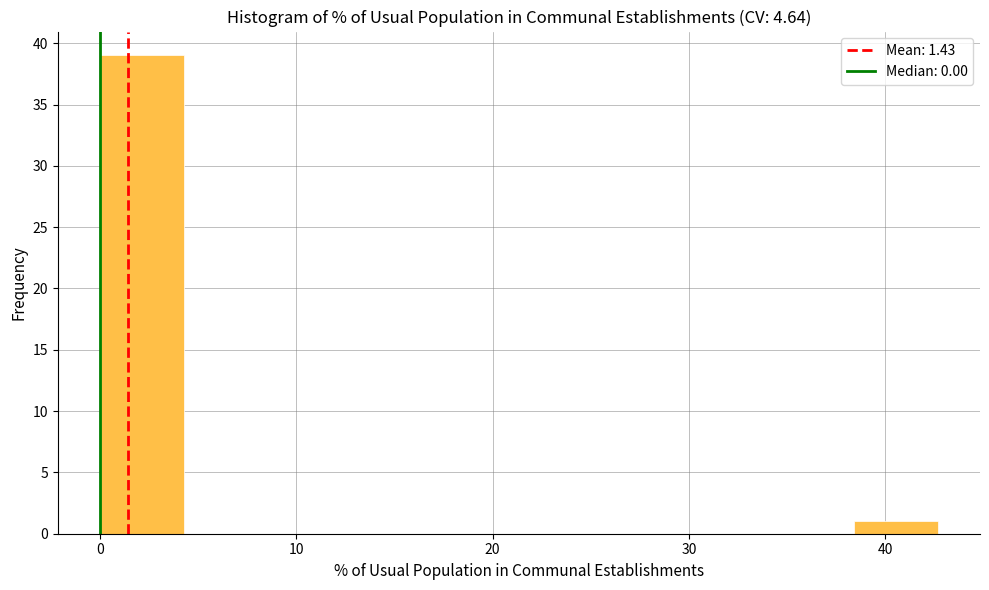

How tall is the bar that spans 0 to 4 on the x-axis? Neither the bar edges nor the heights are printed on the chart, so give them approximately, as read against the axes.

39